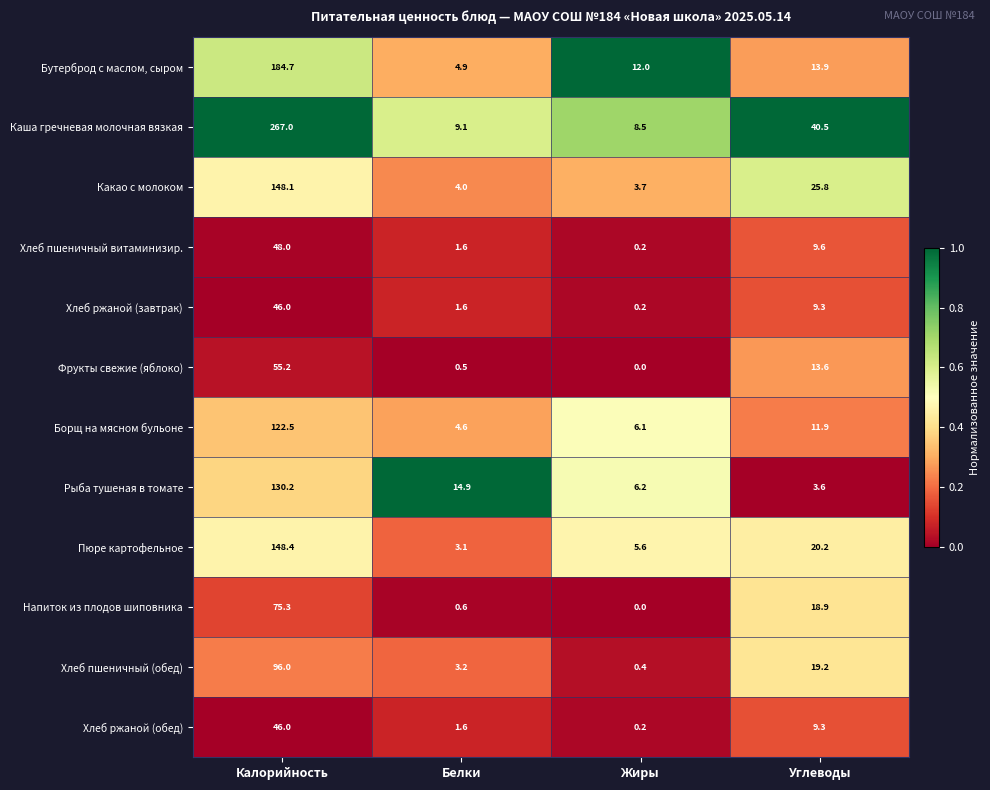

What is the sum of the Хлеб ржаной (обед) values at Белки and Жиры?

1.8